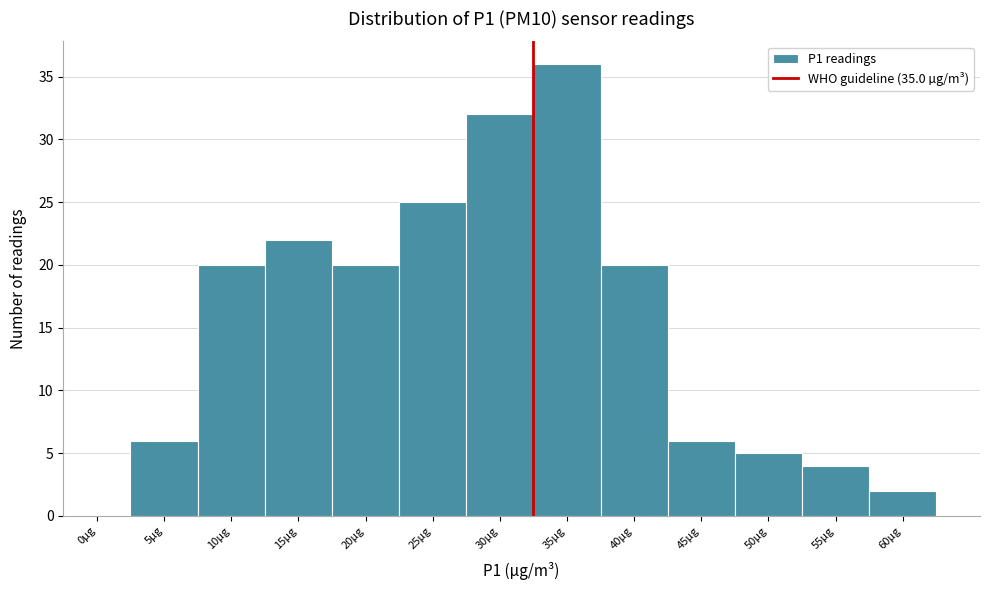

Reading left to right, extract all data points from this chart.

0µg=0	5µg=6	10µg=20	15µg=22	20µg=20	25µg=25	30µg=32	35µg=36	40µg=20	45µg=6	50µg=5	55µg=4	60µg=2